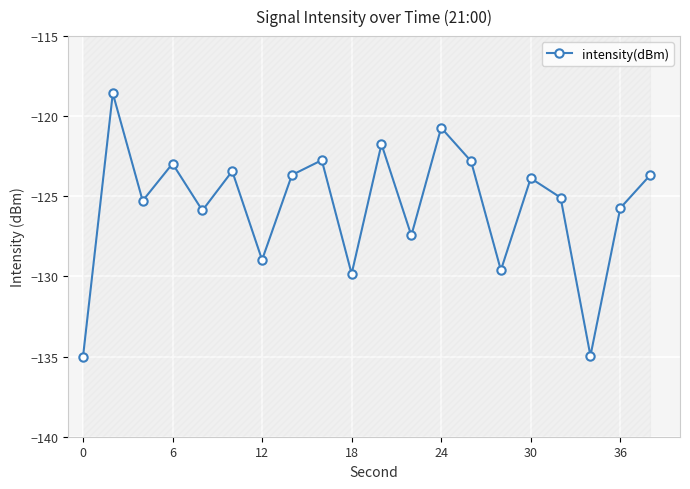

How many categories are shown in the chart?

20